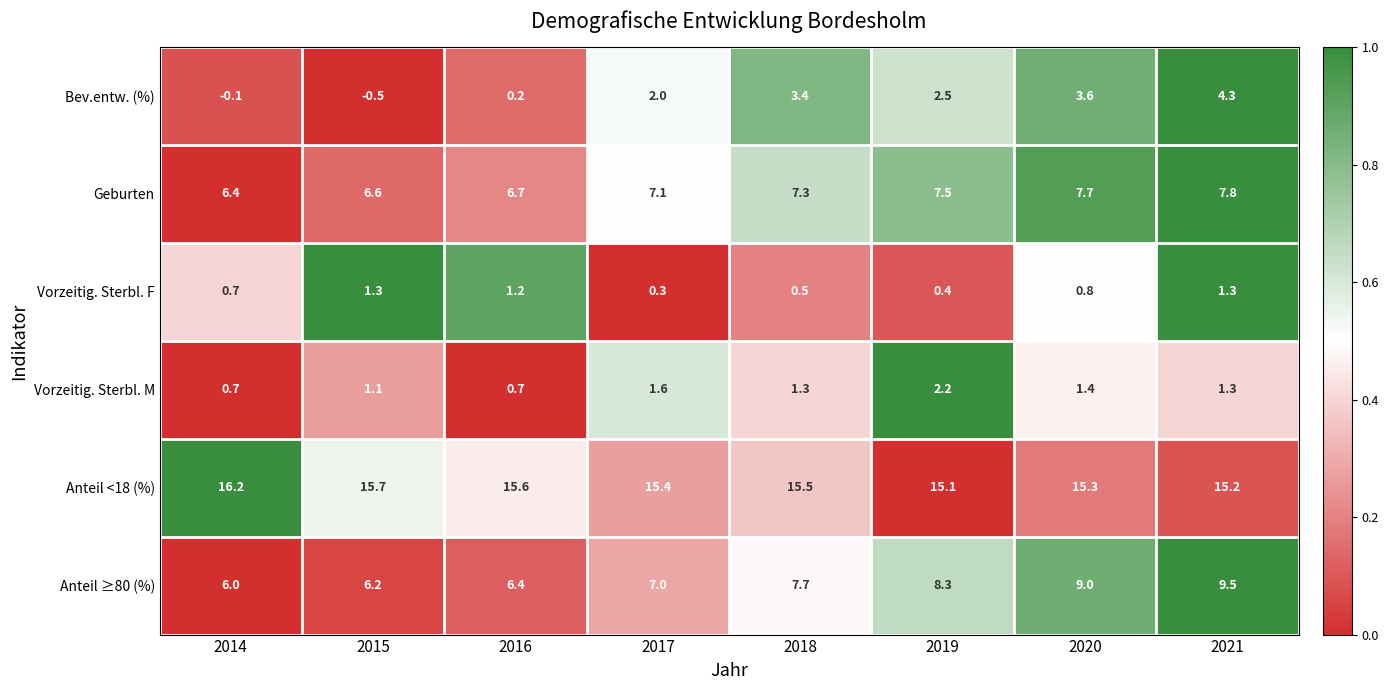

At which category does the chart reach its peak across all series?

2014